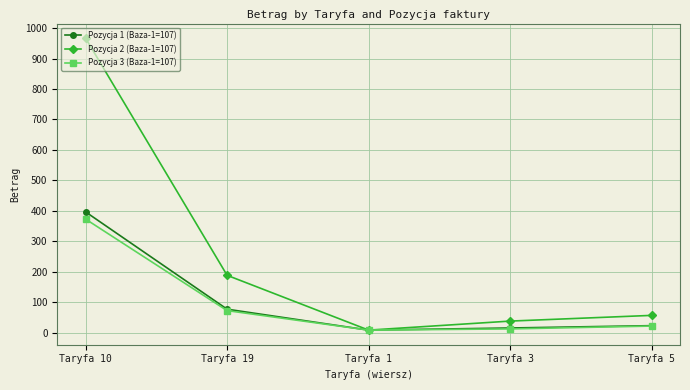

At which category is the sum across all series the highest?

Taryfa 10